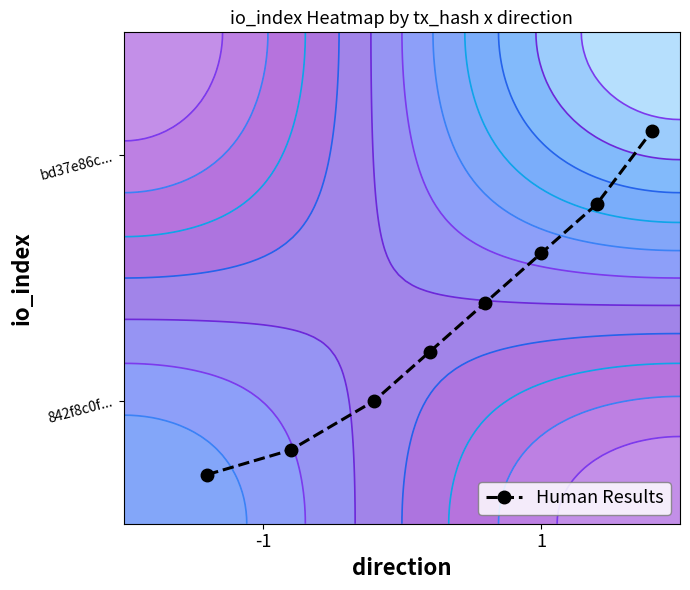

Count the values in the range 0 to 1.

8